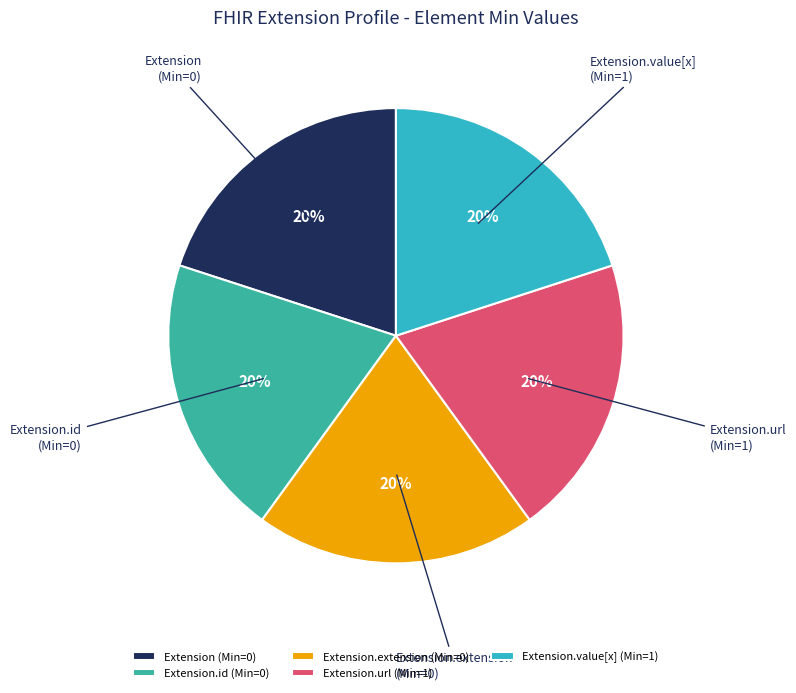

True or false: Extension.id (Min=0) accounts for 20% of the total.

True